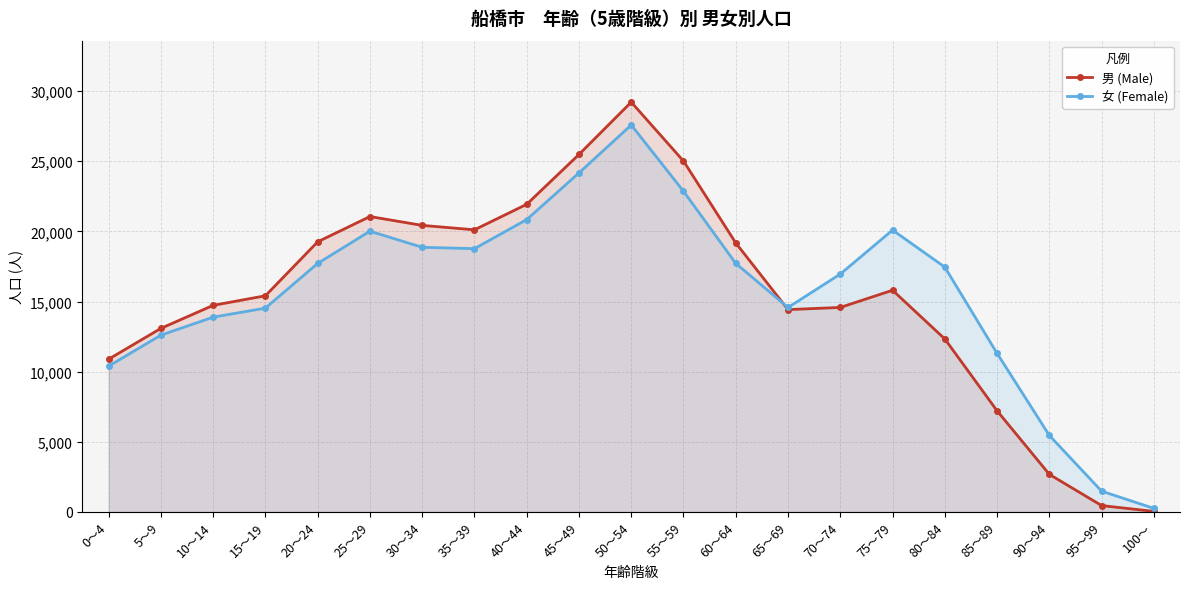

The value of 女 (Female) at 50～54 is 27584. True or false?

True